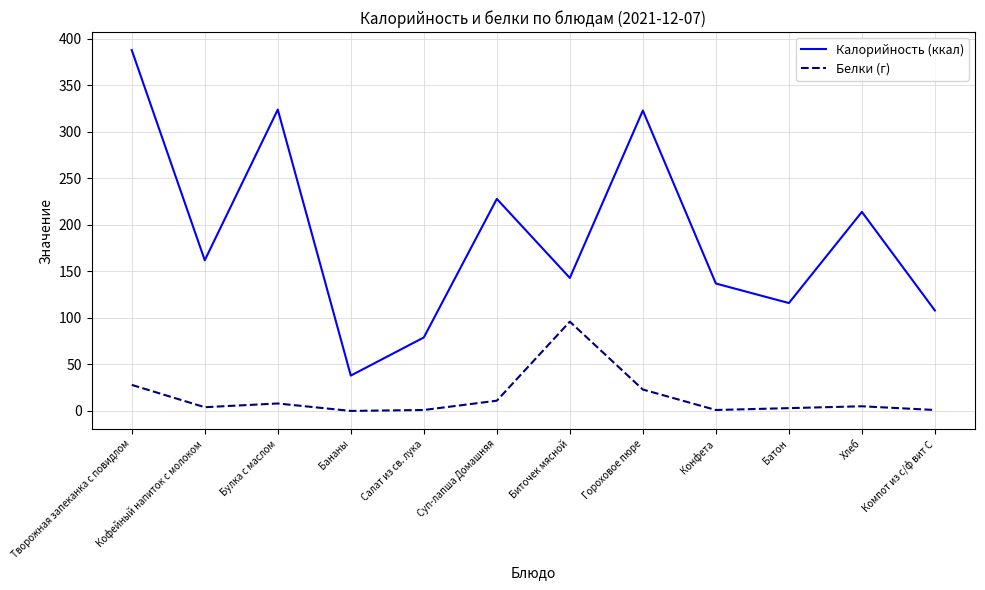

List the series in order of their peak value, lowest first.

Белки (г), Калорийность (ккал)